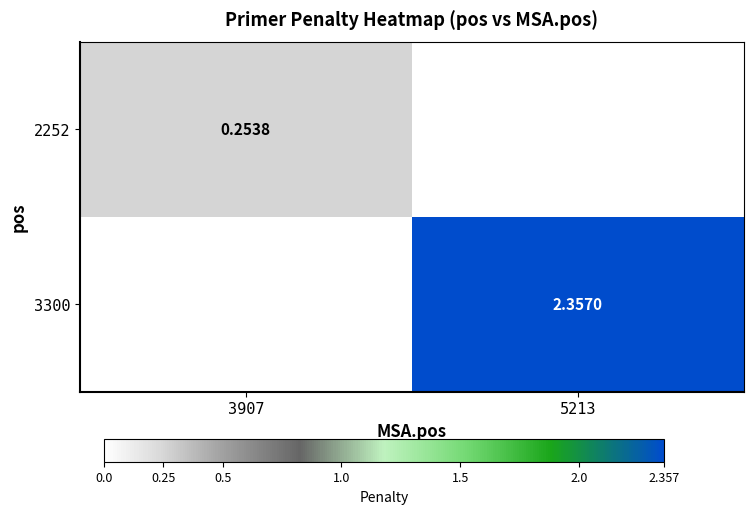

Read the 3300 value at 5213.

2.4